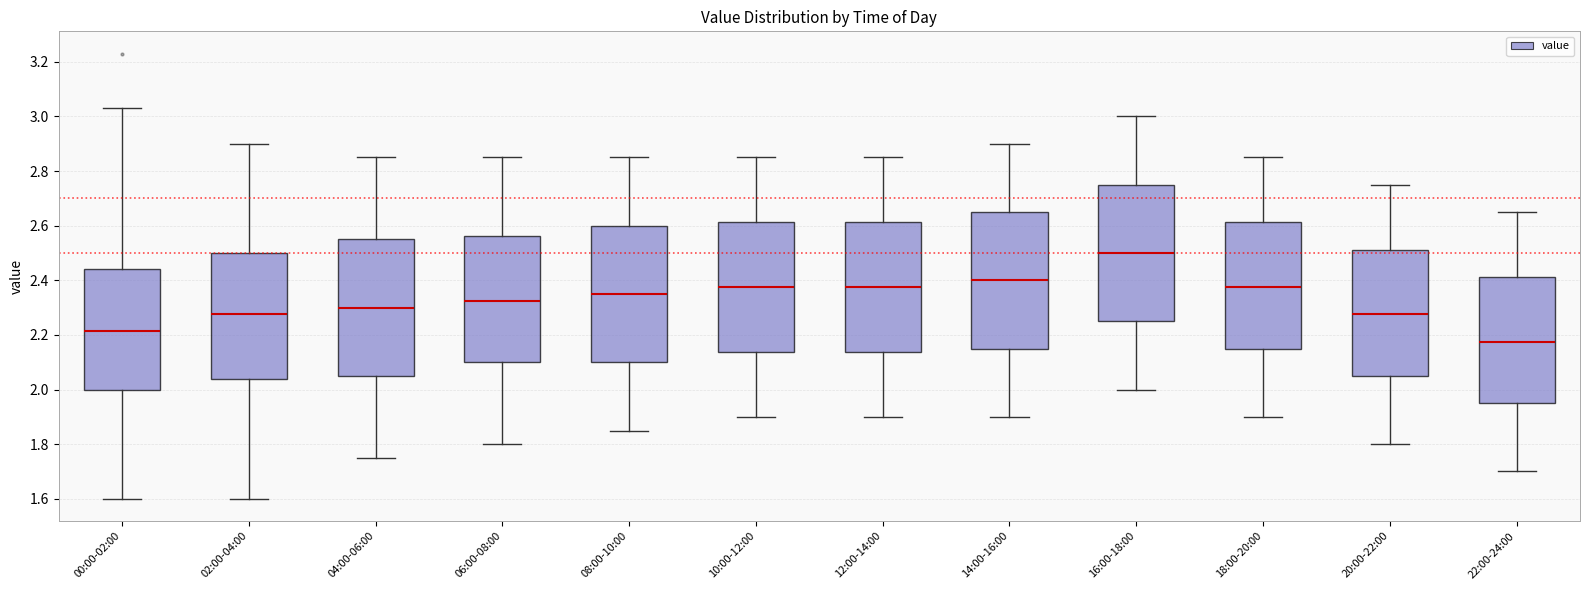

Reading left to right, transcribe this box plot: for each box, give where its median line is, the range the box spans, and where its two whiskers end, as read against the y-axis. The values are not printed on the chart, so give them approximately, as read against the axis.

00:00-02:00: median 2.22, box 2.00 to 2.44, whiskers 1.60 to 3.04
02:00-04:00: median 2.28, box 2.04 to 2.50, whiskers 1.60 to 2.90
04:00-06:00: median 2.30, box 2.06 to 2.56, whiskers 1.76 to 2.86
06:00-08:00: median 2.32, box 2.10 to 2.56, whiskers 1.80 to 2.86
08:00-10:00: median 2.36, box 2.10 to 2.60, whiskers 1.86 to 2.86
10:00-12:00: median 2.38, box 2.14 to 2.62, whiskers 1.90 to 2.86
12:00-14:00: median 2.38, box 2.14 to 2.62, whiskers 1.90 to 2.86
14:00-16:00: median 2.40, box 2.16 to 2.66, whiskers 1.90 to 2.90
16:00-18:00: median 2.50, box 2.26 to 2.76, whiskers 2.00 to 3.00
18:00-20:00: median 2.38, box 2.16 to 2.62, whiskers 1.90 to 2.86
20:00-22:00: median 2.28, box 2.06 to 2.52, whiskers 1.80 to 2.76
22:00-24:00: median 2.18, box 1.96 to 2.42, whiskers 1.70 to 2.66